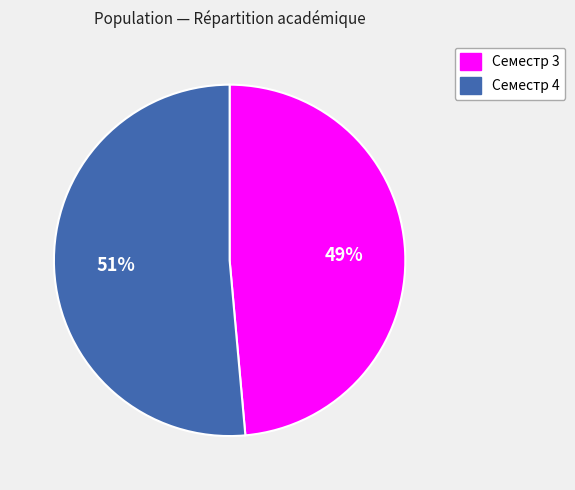

Do Семестр 4 and Семестр 3 together represent more than half of the pie?

Yes